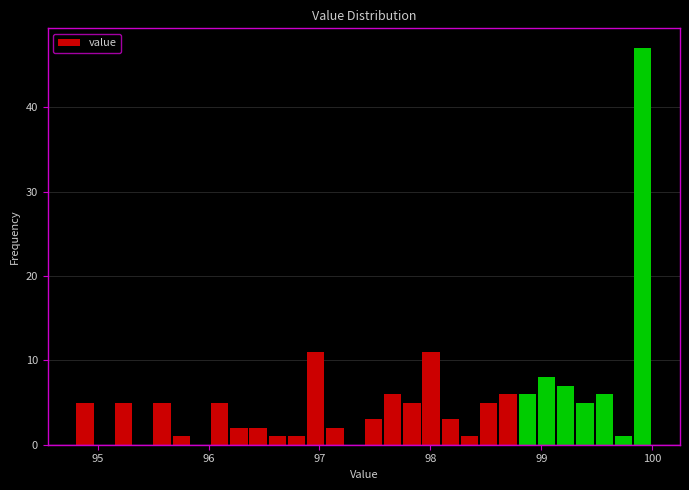

Read against the x-axis, roughly where is the centre of the tallest bar?

99.9